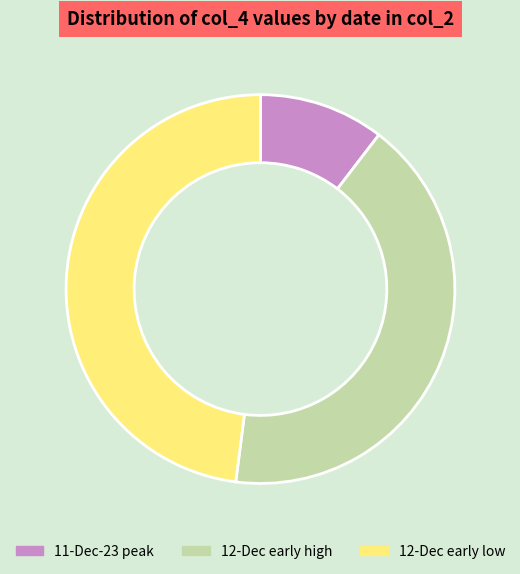

Which has a higher value, 12-Dec early low or 11-Dec-23 peak?

12-Dec early low